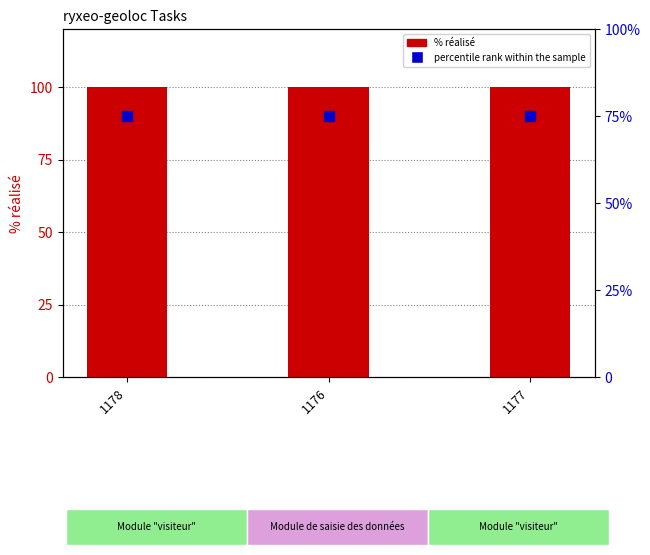

At which category is the sum across all series the highest?

1178